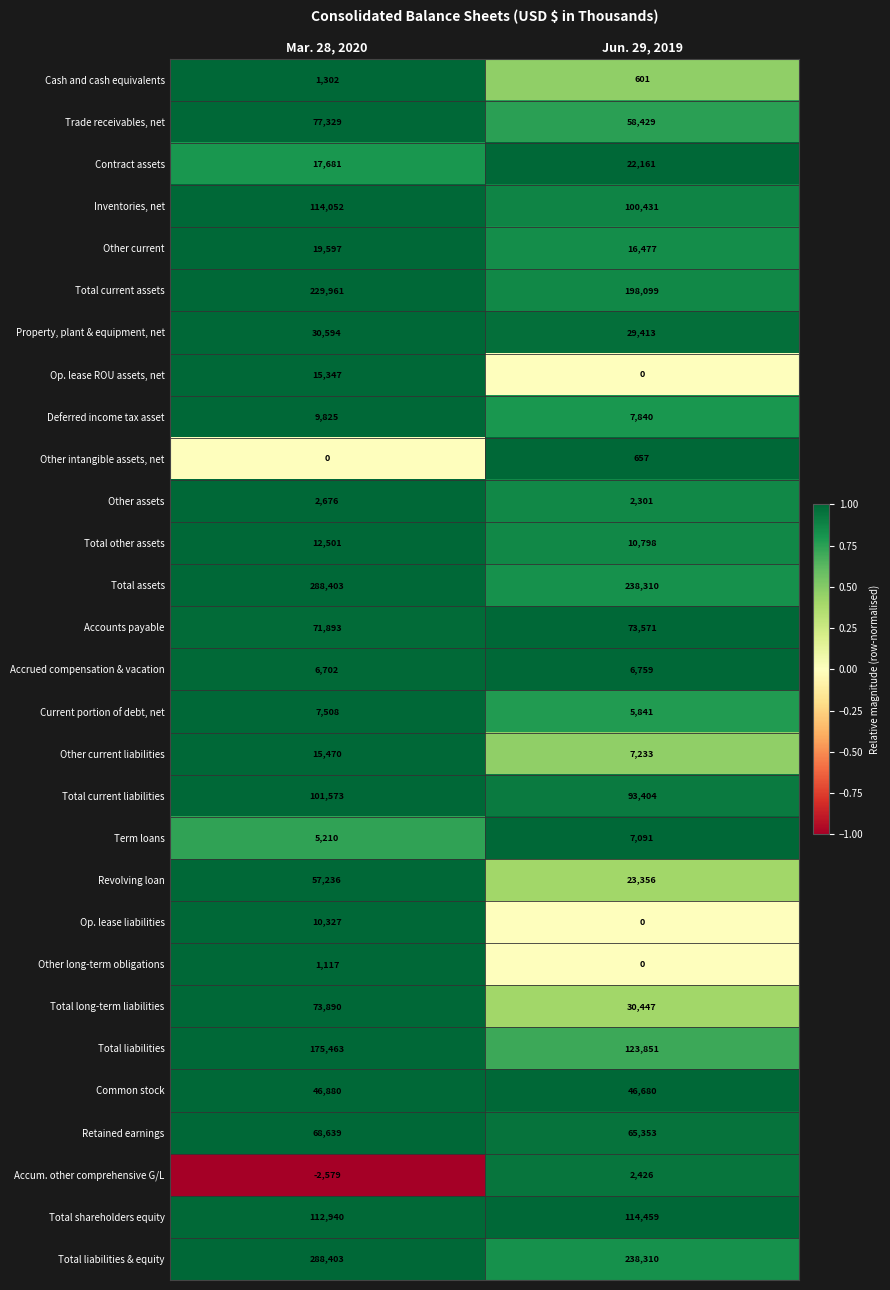

At which category does the chart reach its peak across all series?

Mar. 28, 2020